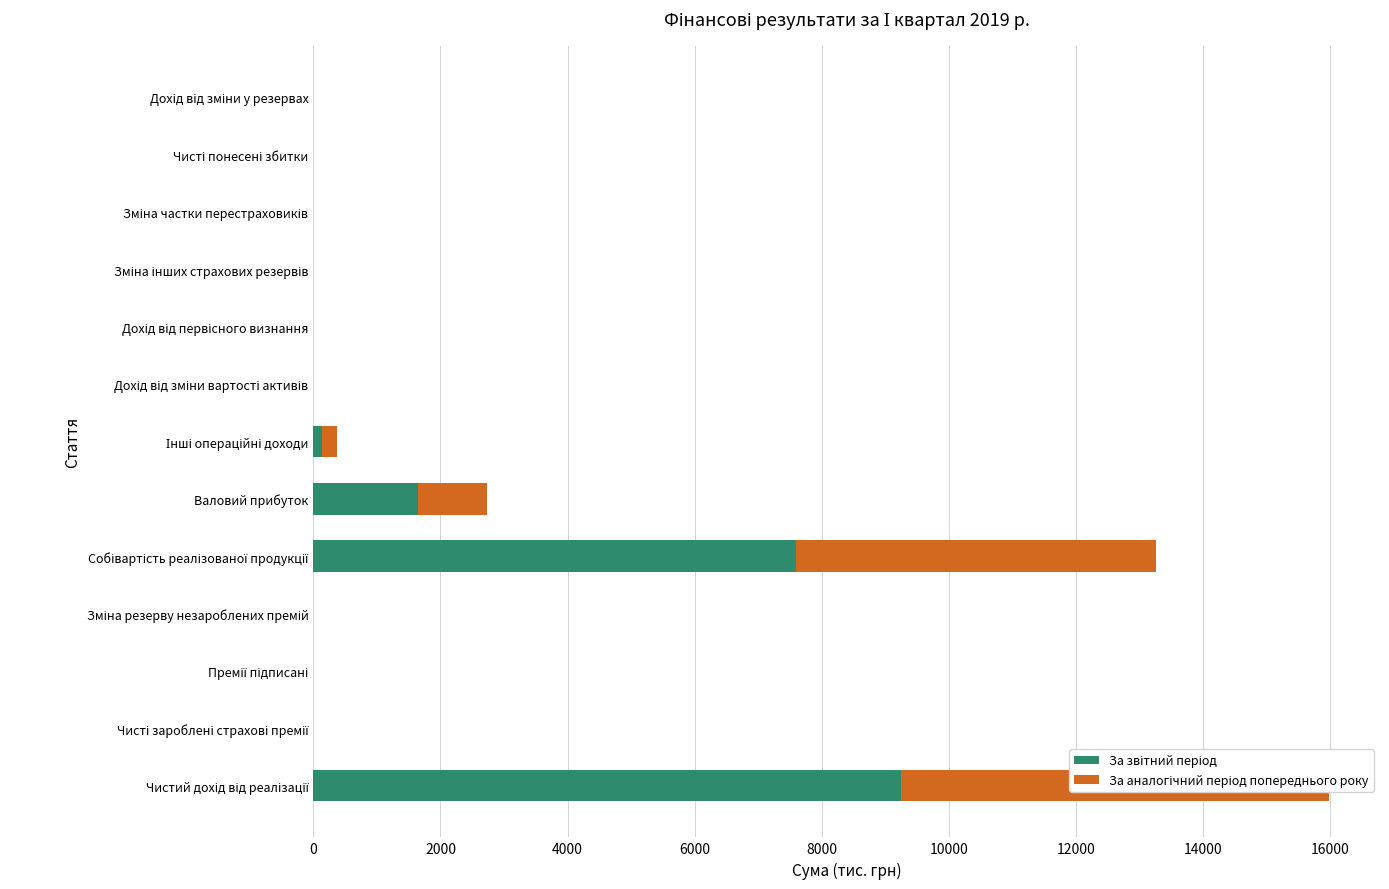

Rank the series by their maximum value, from highest to lowest.

За звітний період, За аналогічний період попереднього року